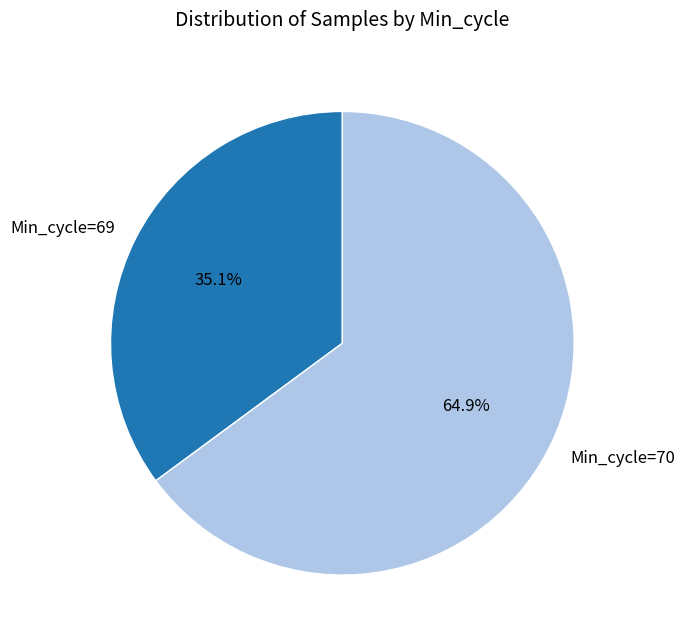

Between Min_cycle=69 and Min_cycle=70, which is larger?

Min_cycle=70